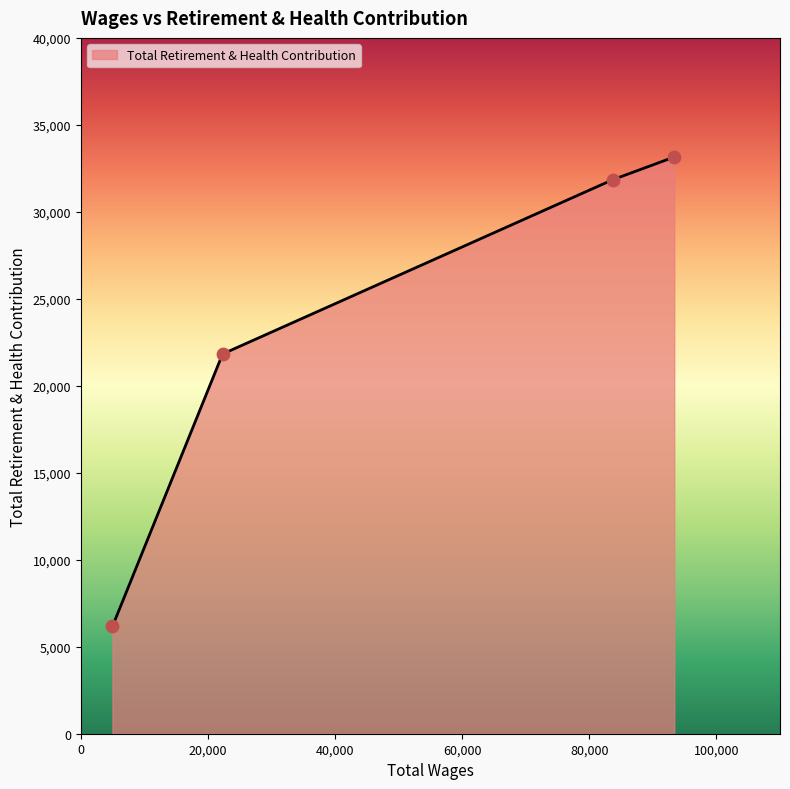

What is the smallest value displayed?

6170